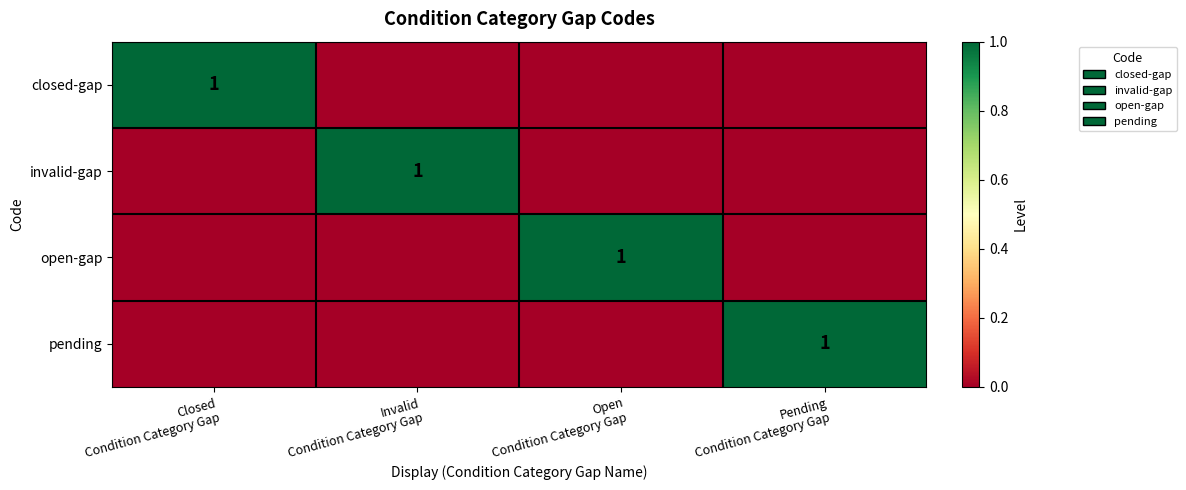

Where is pending nearest to the value 0?

Closed Condition Category Gap